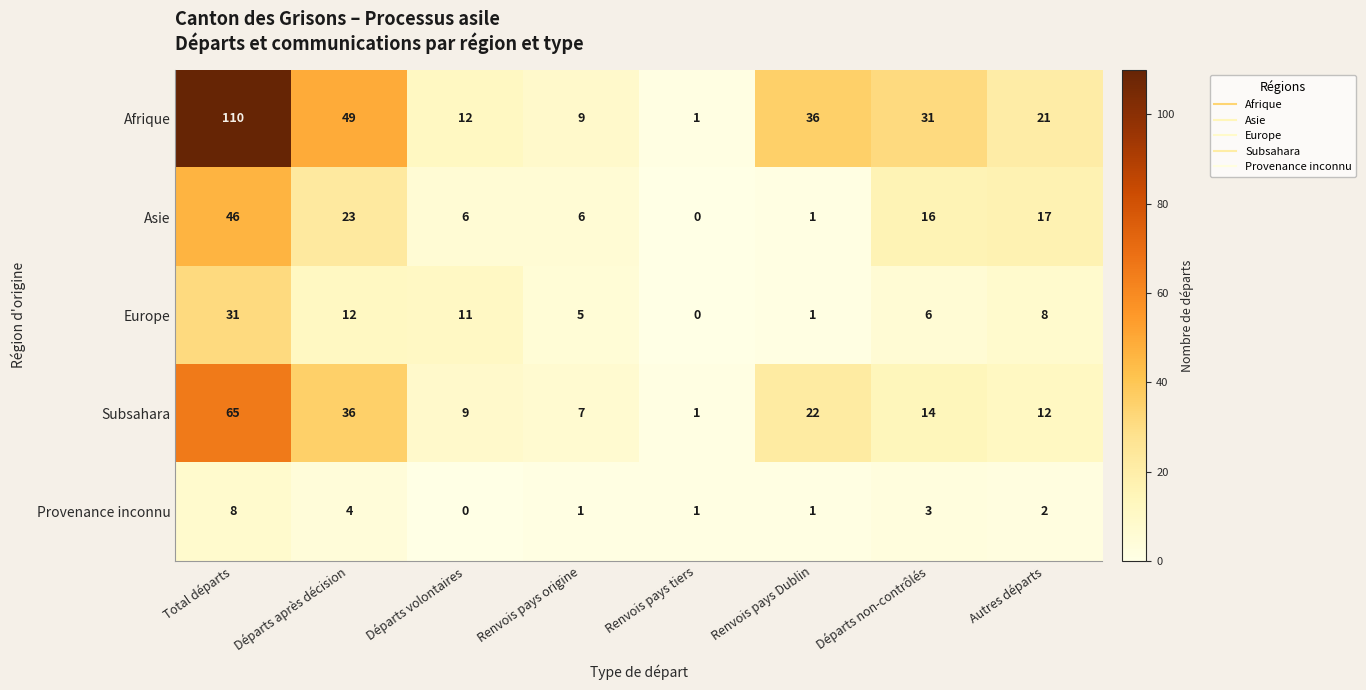

What is the sum of all Europe values?

74